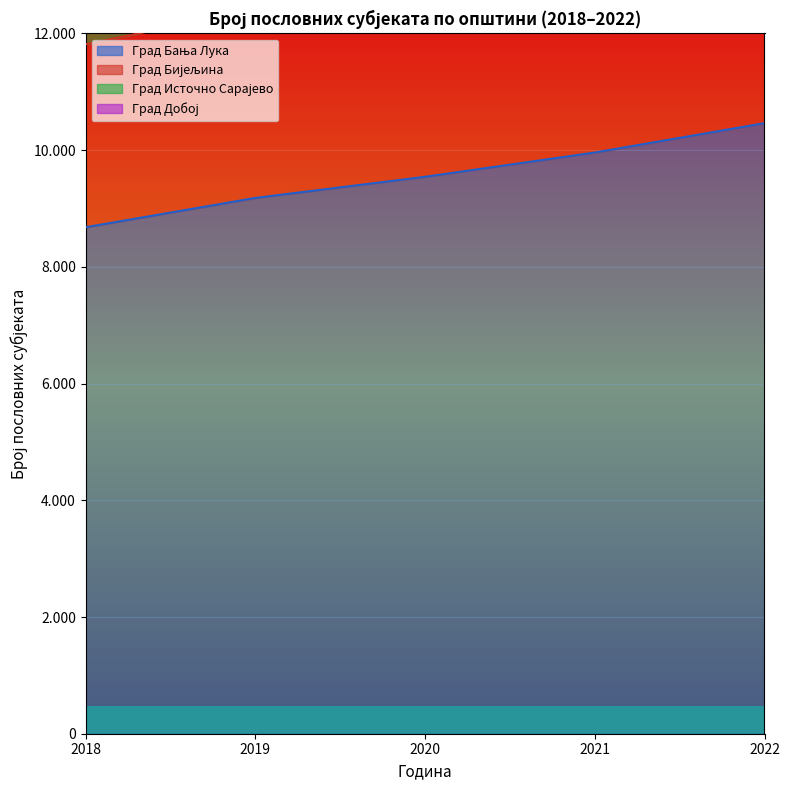

At which label does 2019 first exceed 572?

Град Бања Лука